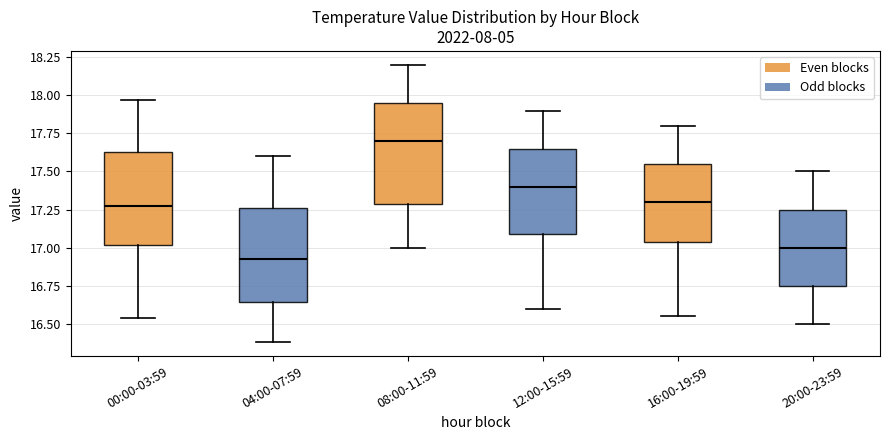

Which box's median line is the lowest?

04:00-07:59